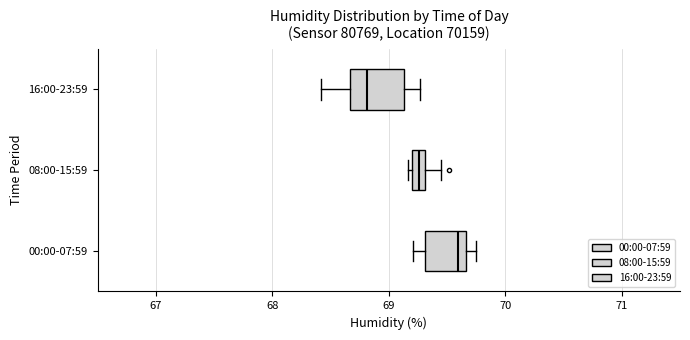

Which box's median line is the furthest to the left?

16:00-23:59